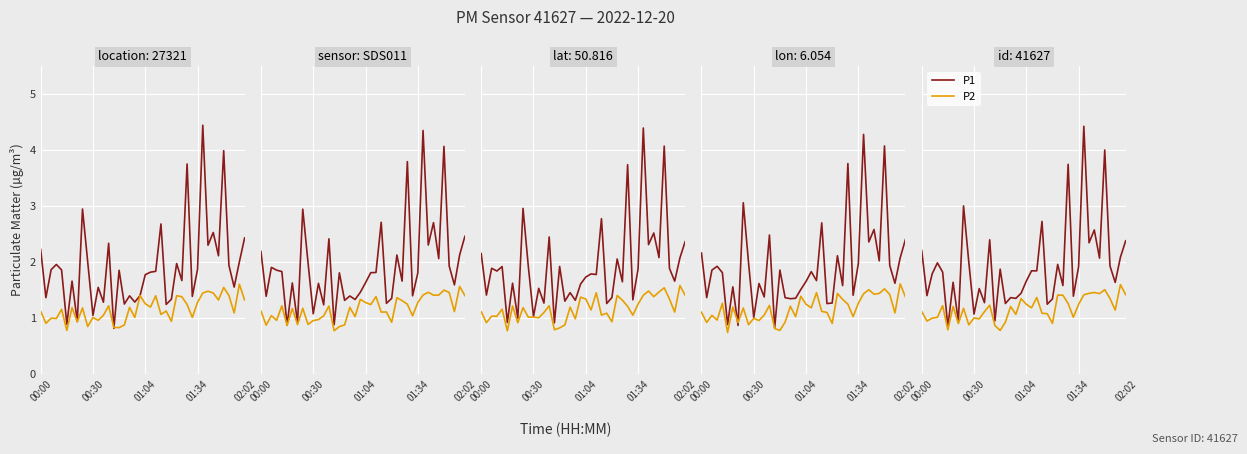

How many lines are shown in the chart?

2